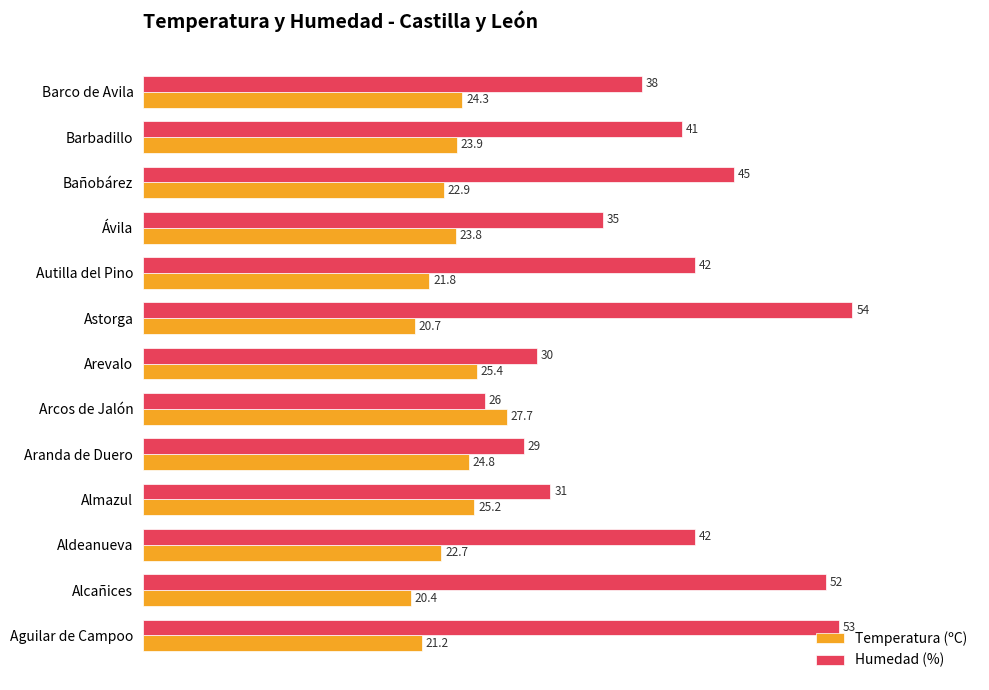

At which category is the sum across all series the highest?

Astorga